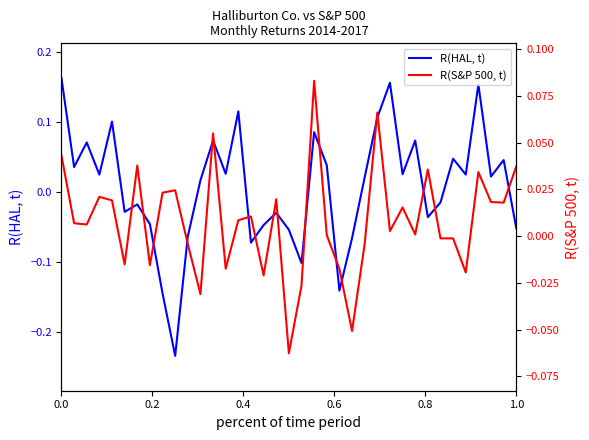

What is the difference between the second highest and minimum values in the R(S&P 500, t) series?

0.1